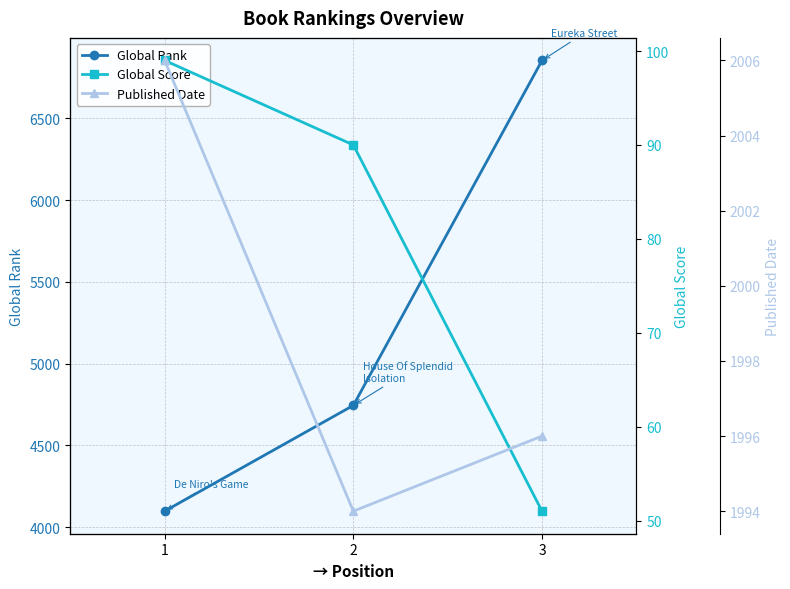

Which series changed the most between 1 and 2?

Global Rank